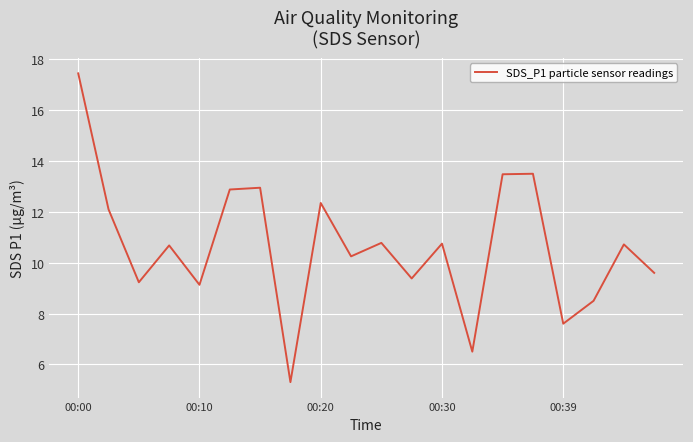

What is the minimum value shown in the chart?

5.3